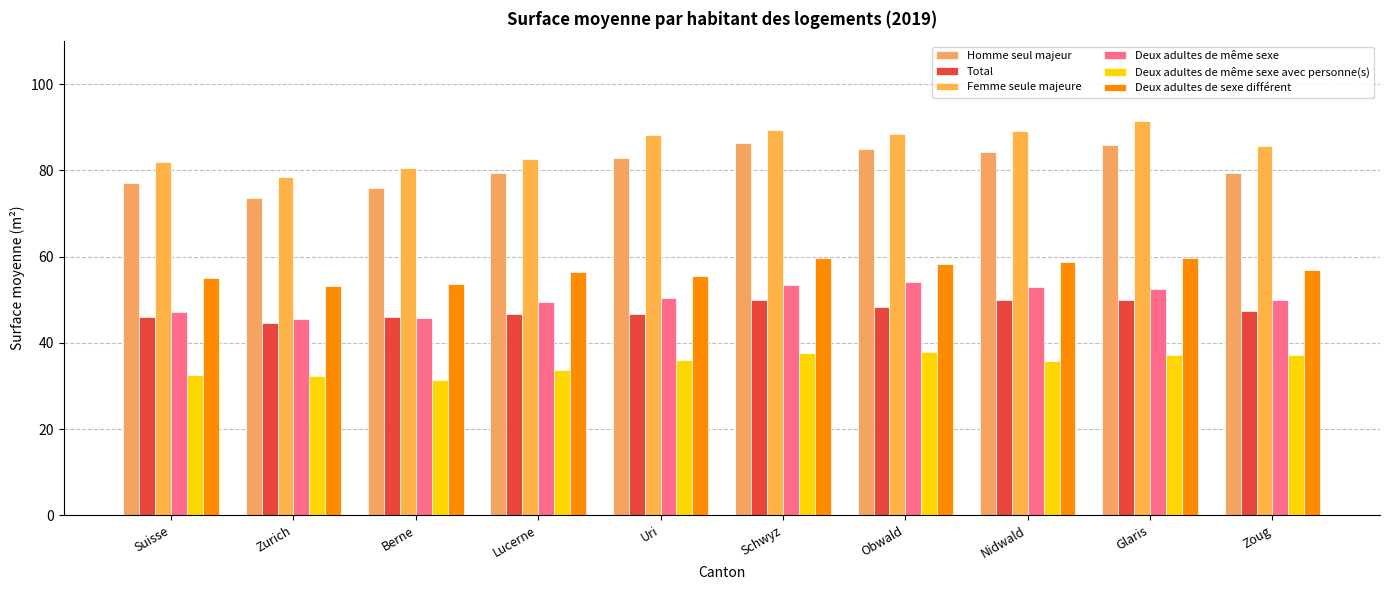

Count the number of data series in this chart.

6